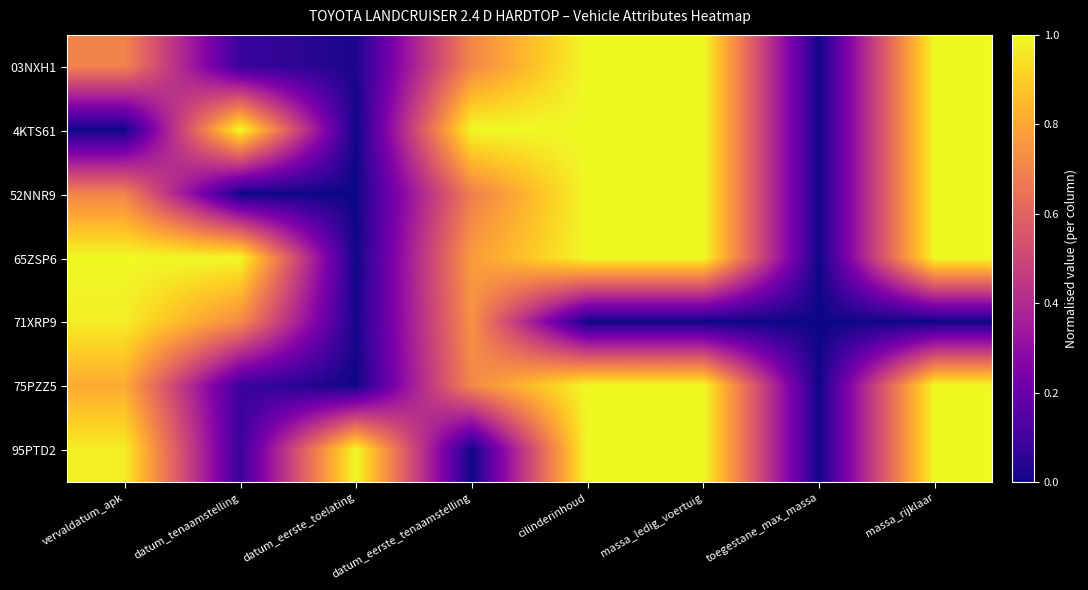

At toegestane_max_massa, list the series in order from largest to smallest.

03NXH1, 4KTS61, 52NNR9, 65ZSP6, 71XRP9, 75PZZ5, 95PTD2